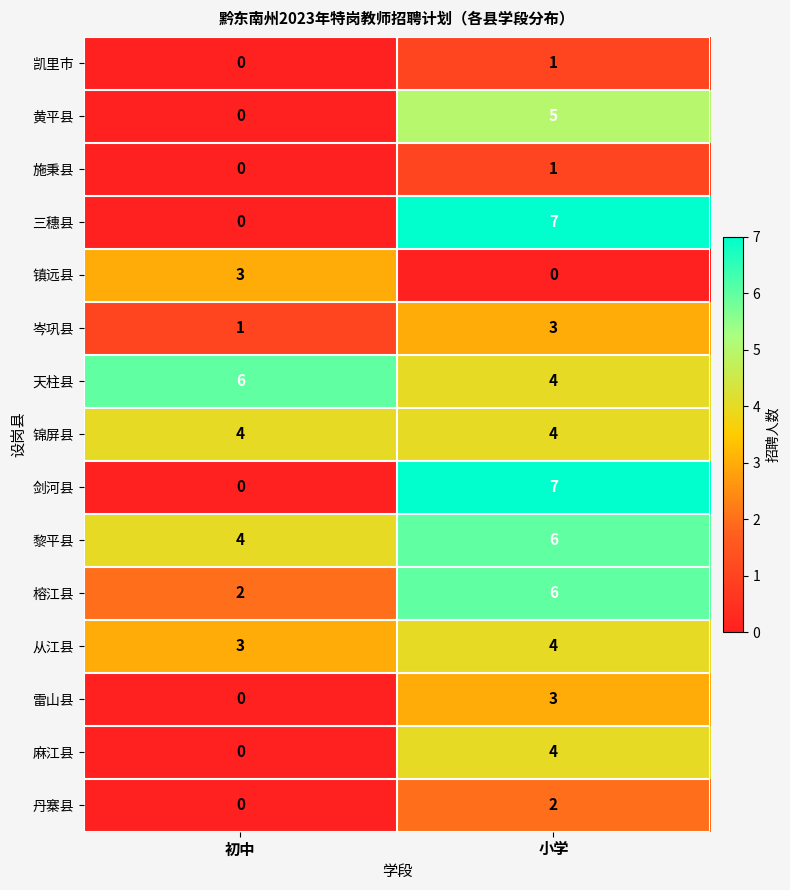

What is the difference between the highest and lowest values at 初中?

6